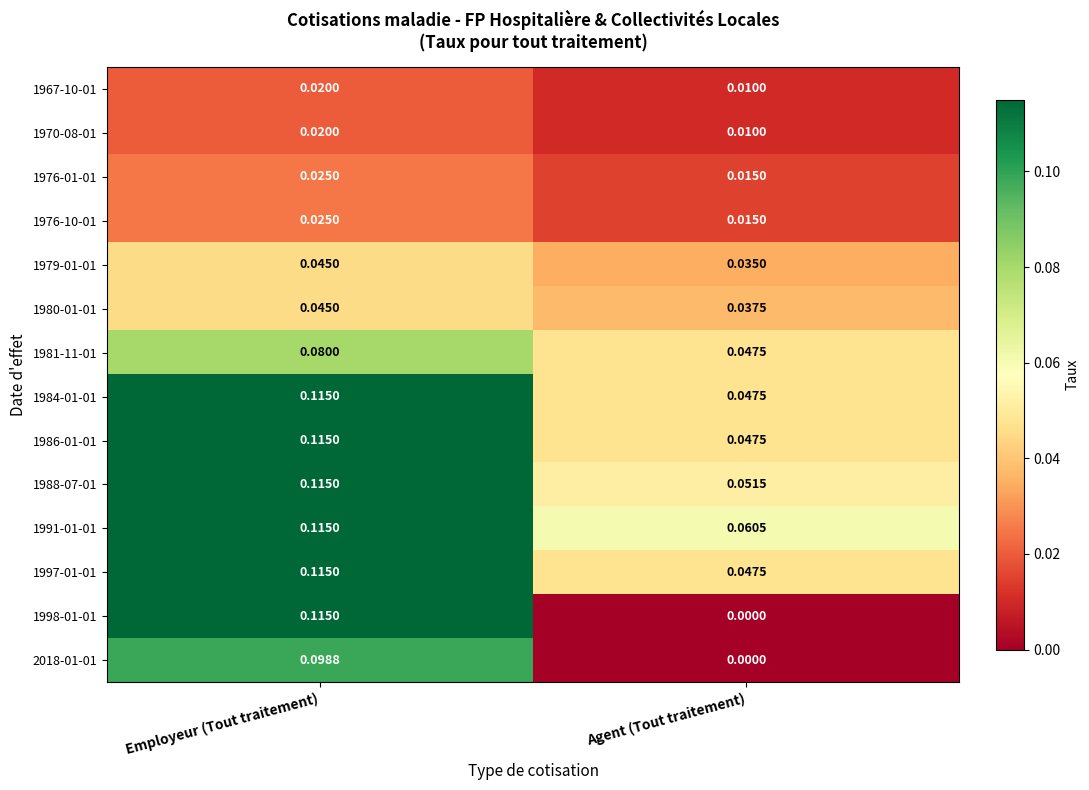

At which category does the chart reach its minimum across all series?

Agent (Tout traitement)